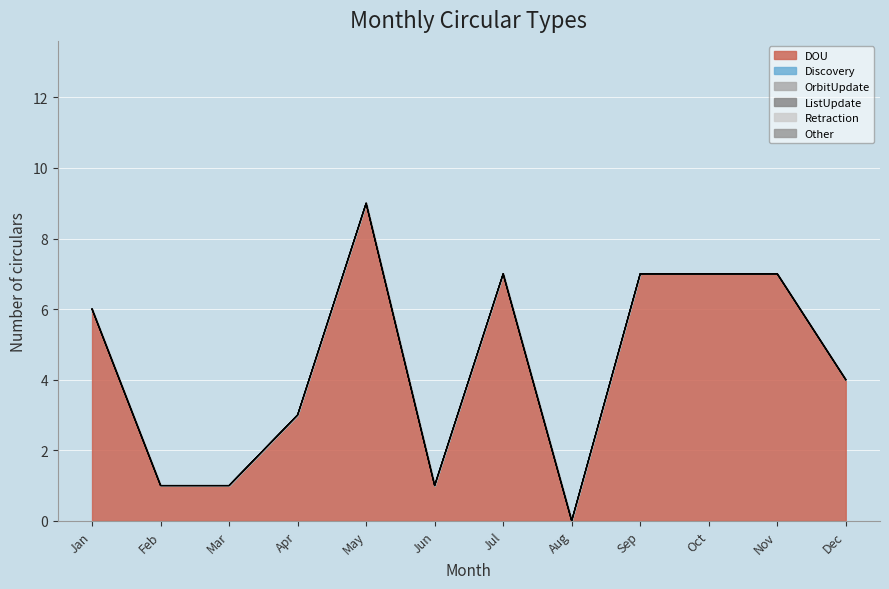

List the labels in order of Discovery value, largest first.

Jan, Feb, Mar, Apr, May, Jun, Jul, Aug, Sep, Oct, Nov, Dec